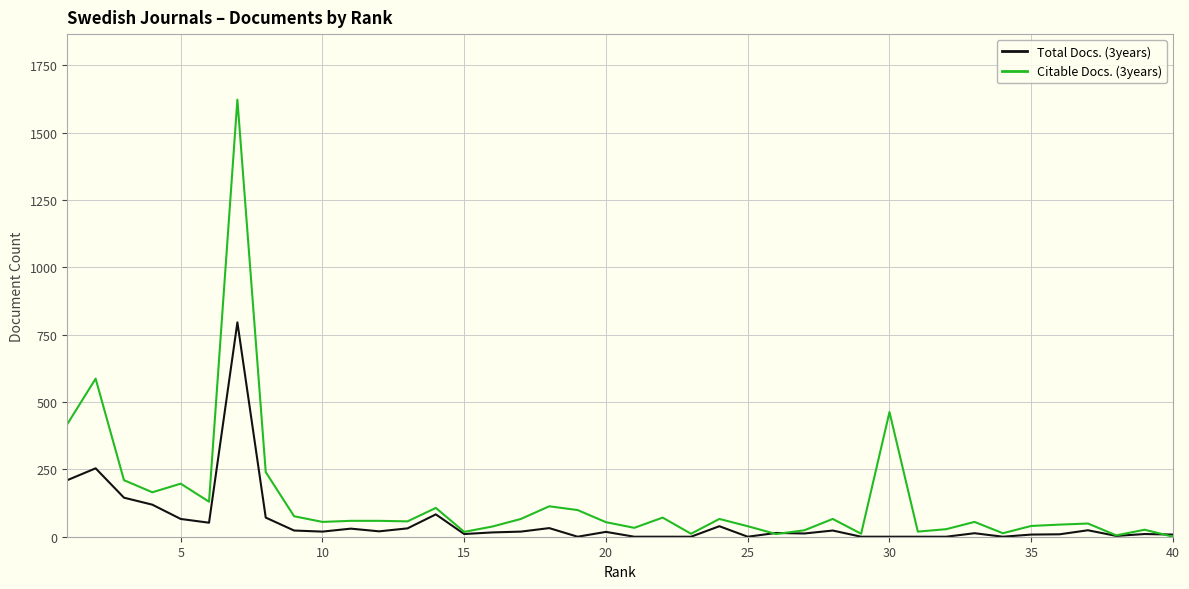

Which series ends up on top after the final intersection of Total Docs. (3years) and Citable Docs. (3years)?

Total Docs. (3years)